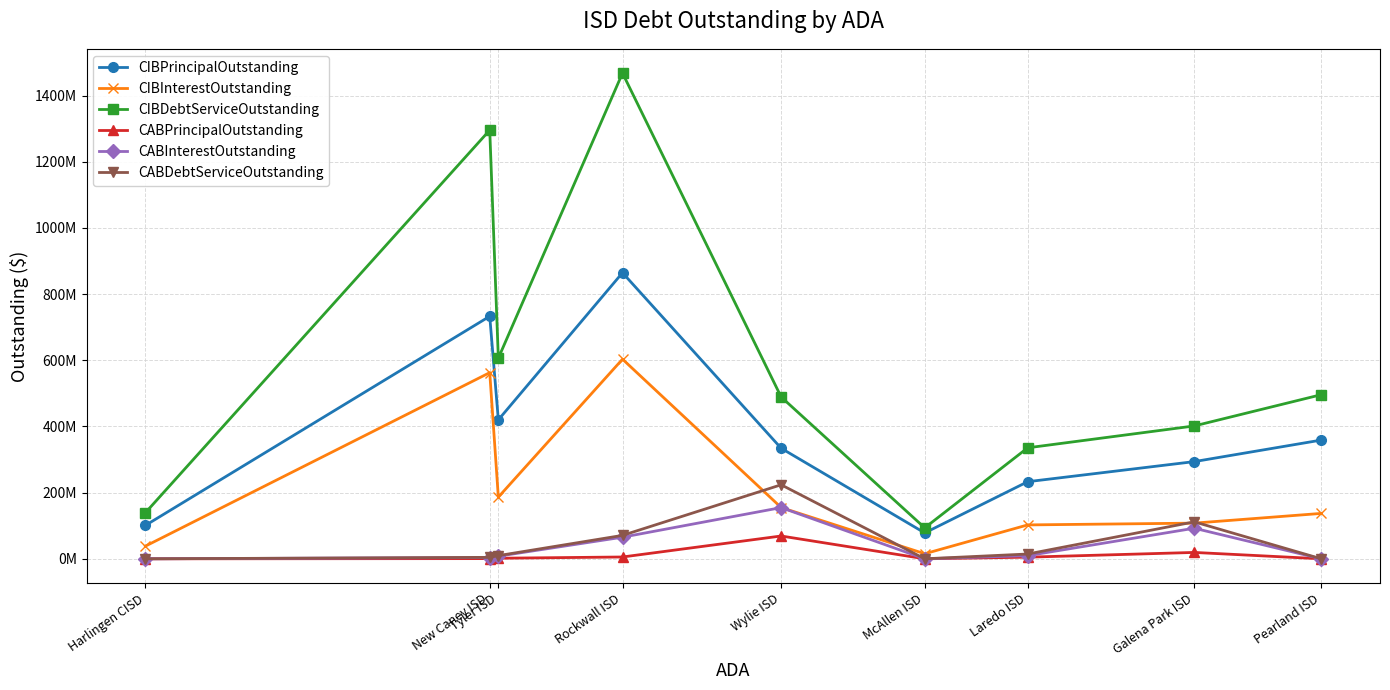

Is it true that CIBPrincipalOutstanding equals 166917405.5 at Harlingen CISD?

False